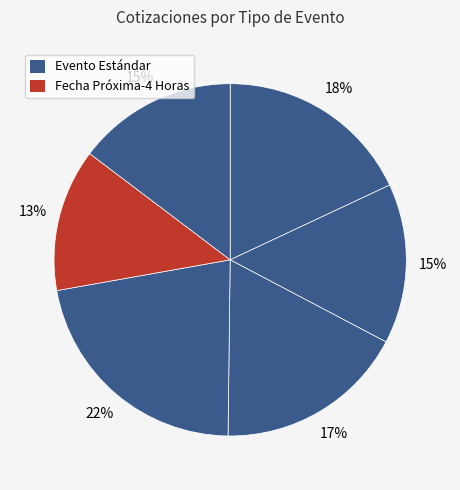

Count the number of slices in the pie.

6